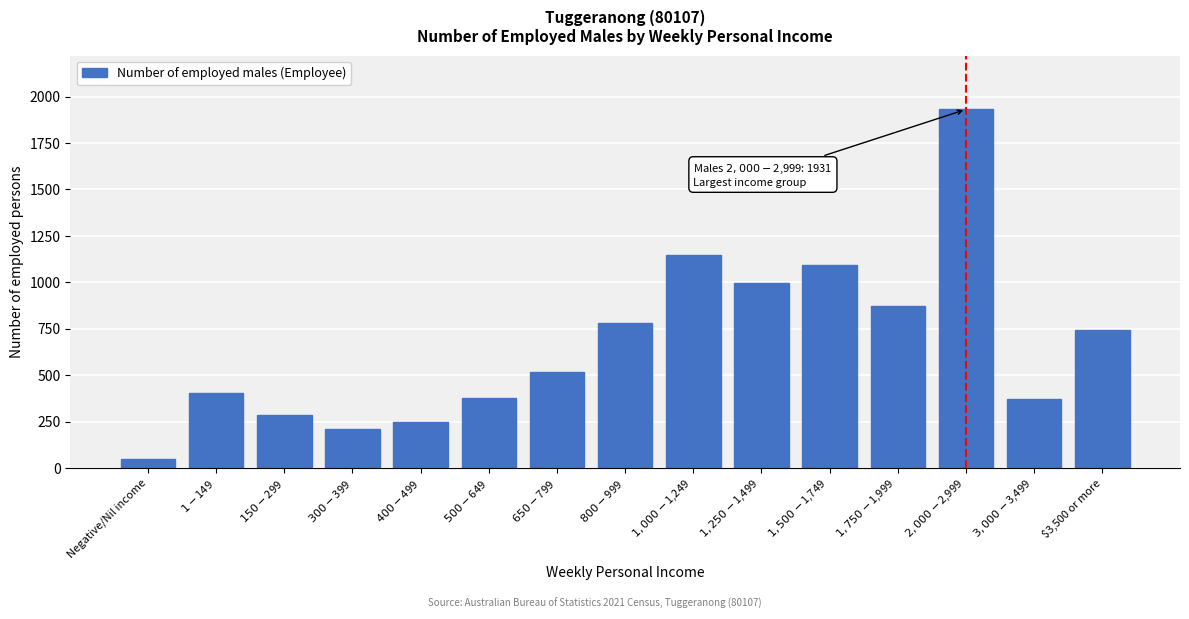

What is the value of the 3rd bar from the left?

284